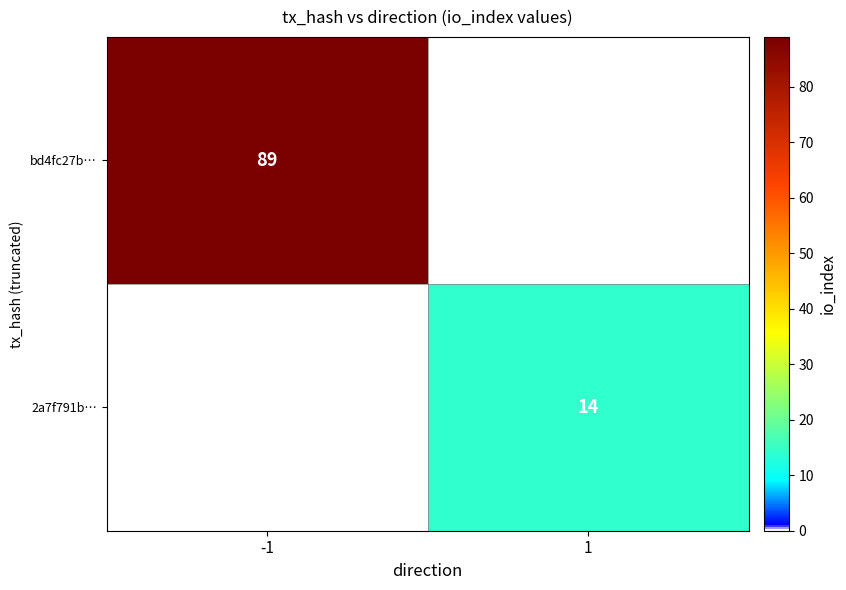

What is the spread (max minus min) of values at 1?

14